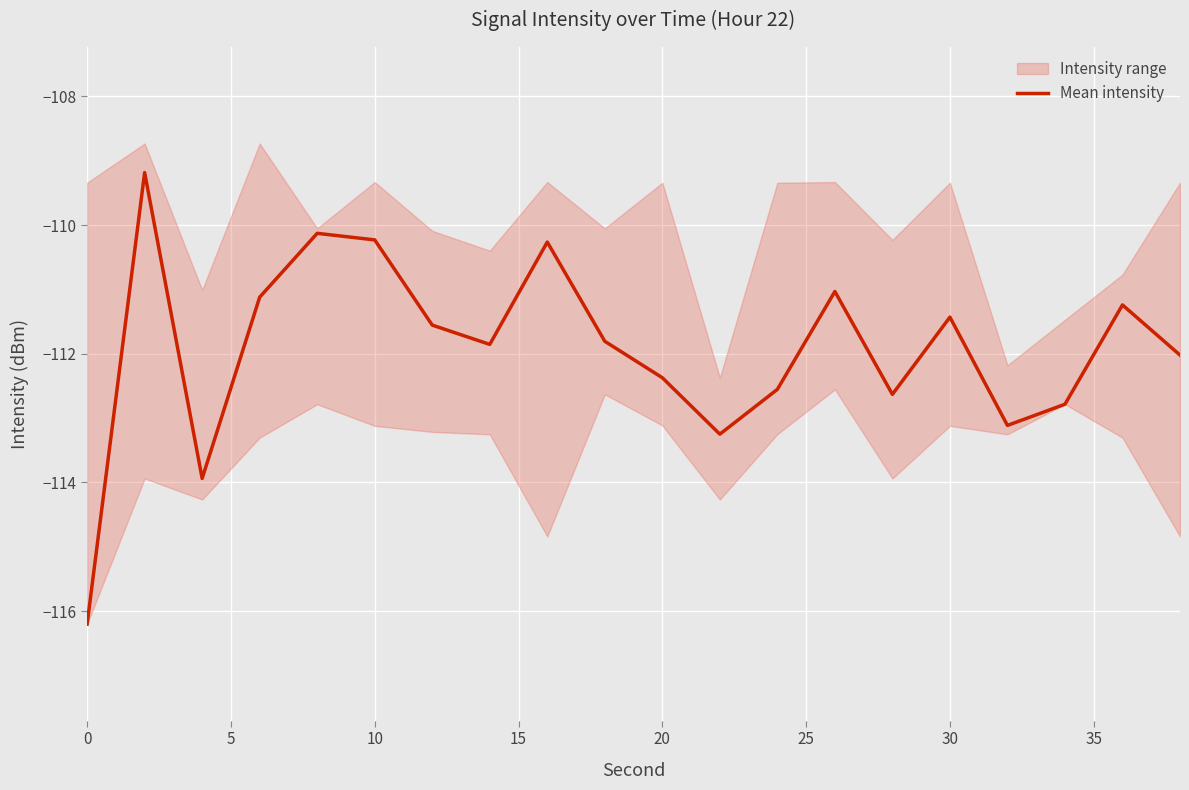

Is it true that Mean intensity equals -198.0 at 10?

False